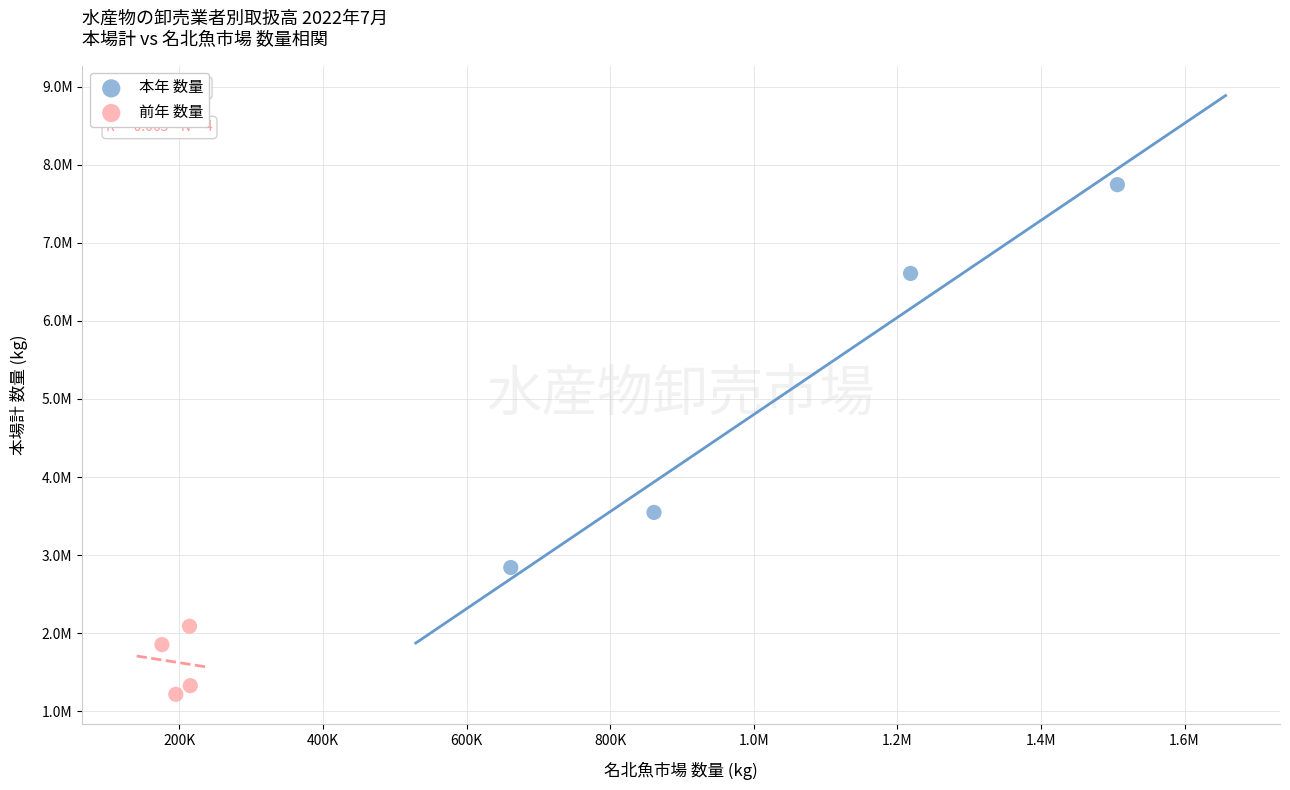

What are all the series names shown in the legend?

本年 数量, 前年 数量